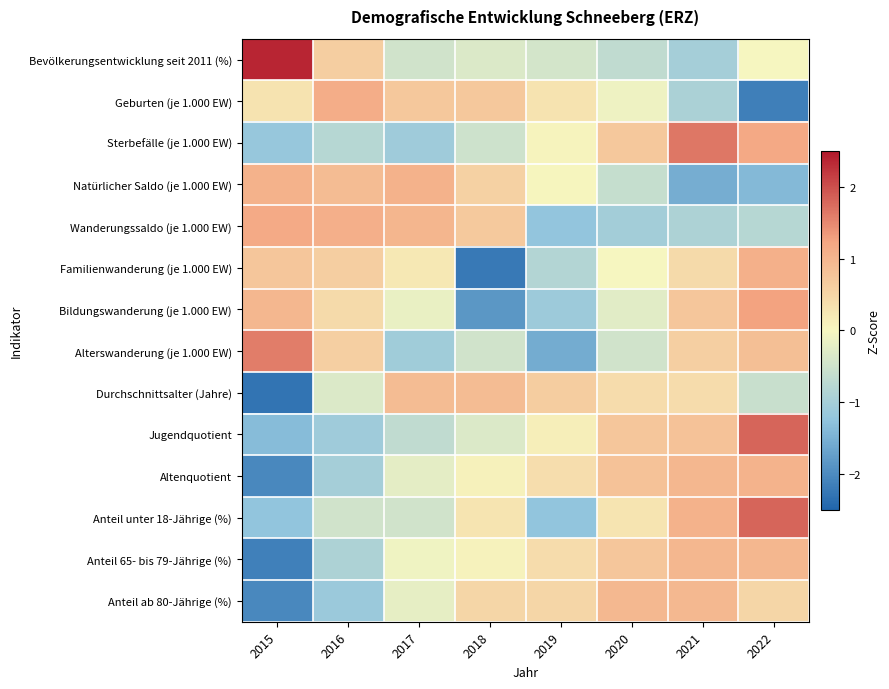

Reading left to right, what are all the values shown in this chart?

Bevölkerungsentwicklung seit 2011 (%): 2015=2.4	2016=0.6	2017=-0.5	2018=-0.3	2019=-0.4	2020=-0.7	2021=-1.0	2022=-0.0
Geburten (je 1.000 EW): 2015=0.3	2016=1.1	2017=0.7	2018=0.7	2019=0.3	2020=-0.1	2021=-0.9	2022=-2.2
Sterbefälle (je 1.000 EW): 2015=-1.2	2016=-0.8	2017=-1.1	2018=-0.5	2019=0.0	2020=0.7	2021=1.6	2022=1.2
Natürlicher Saldo (je 1.000 EW): 2015=1.0	2016=0.9	2017=1.0	2018=0.6	2019=0.0	2020=-0.6	2021=-1.6	2022=-1.4
Wanderungssaldo (je 1.000 EW): 2015=1.2	2016=1.1	2017=1.0	2018=0.7	2019=-1.2	2020=-1.0	2021=-0.9	2022=-0.8
Familienwanderung (je 1.000 EW): 2015=0.7	2016=0.6	2017=0.2	2018=-2.2	2019=-0.8	2020=-0.0	2021=0.4	2022=1.1
Bildungswanderung (je 1.000 EW): 2015=1.0	2016=0.4	2017=-0.2	2018=-1.8	2019=-1.1	2020=-0.3	2021=0.7	2022=1.3
Alterswanderung (je 1.000 EW): 2015=1.6	2016=0.6	2017=-1.1	2018=-0.5	2019=-1.6	2020=-0.5	2021=0.6	2022=0.8
Durchschnittsalter (Jahre): 2015=-2.3	2016=-0.3	2017=0.9	2018=0.9	2019=0.6	2020=0.4	2021=0.4	2022=-0.6
Jugendquotient: 2015=-1.3	2016=-1.1	2017=-0.7	2018=-0.3	2019=0.1	2020=0.7	2021=0.8	2022=1.8
Altenquotient: 2015=-2.0	2016=-1.0	2017=-0.2	2018=0.1	2019=0.4	2020=0.8	2021=1.0	2022=1.0
Anteil unter 18-Jährige (%): 2015=-1.2	2016=-0.5	2017=-0.5	2018=0.3	2019=-1.2	2020=0.3	2021=1.0	2022=1.8
Anteil 65- bis 79-Jährige (%): 2015=-2.1	2016=-0.9	2017=-0.1	2018=0.1	2019=0.4	2020=0.7	2021=1.0	2022=1.0
Anteil ab 80-Jährige (%): 2015=-2.0	2016=-1.1	2017=-0.2	2018=0.5	2019=0.5	2020=0.9	2021=0.9	2022=0.5